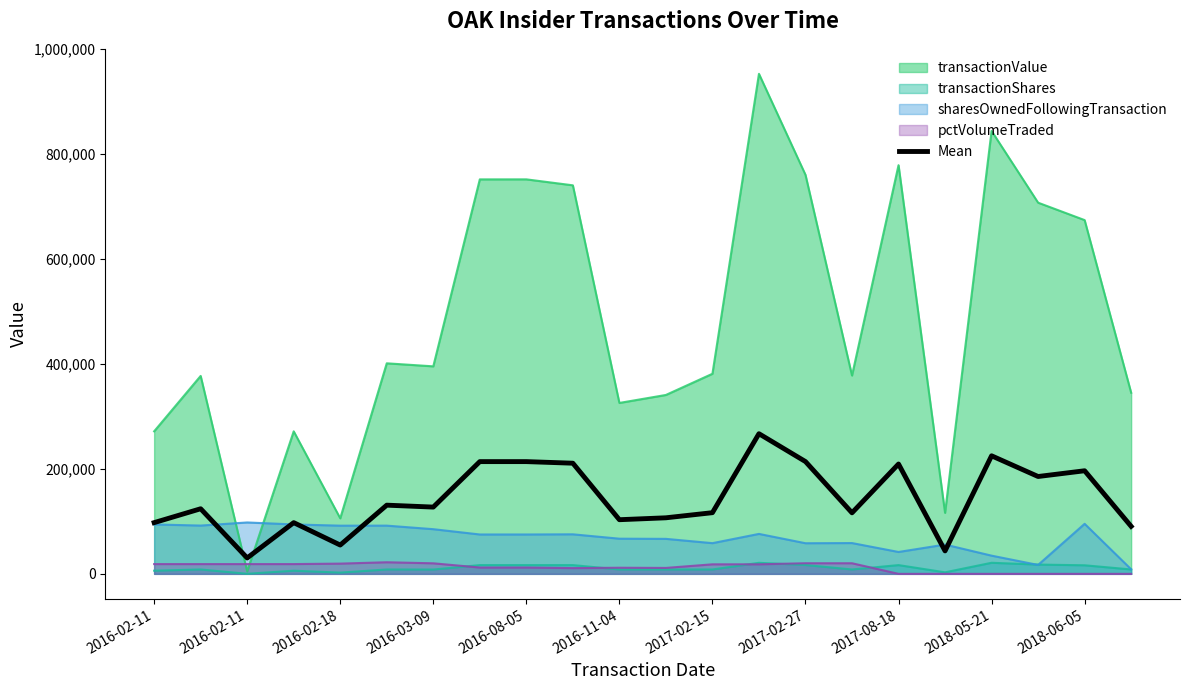

Reading left to right, extract all data points from this chart.

97561.2	123999.8	30282.5	97561.2	54859.2	130840.8	127175.0	213800.8	213812.8	210774.2	103144.5	106775.0	116531.8	266952.8	213893.2	116257.2	209223.0	43722.5	224882.5	185439.8	196389.2	90504.0